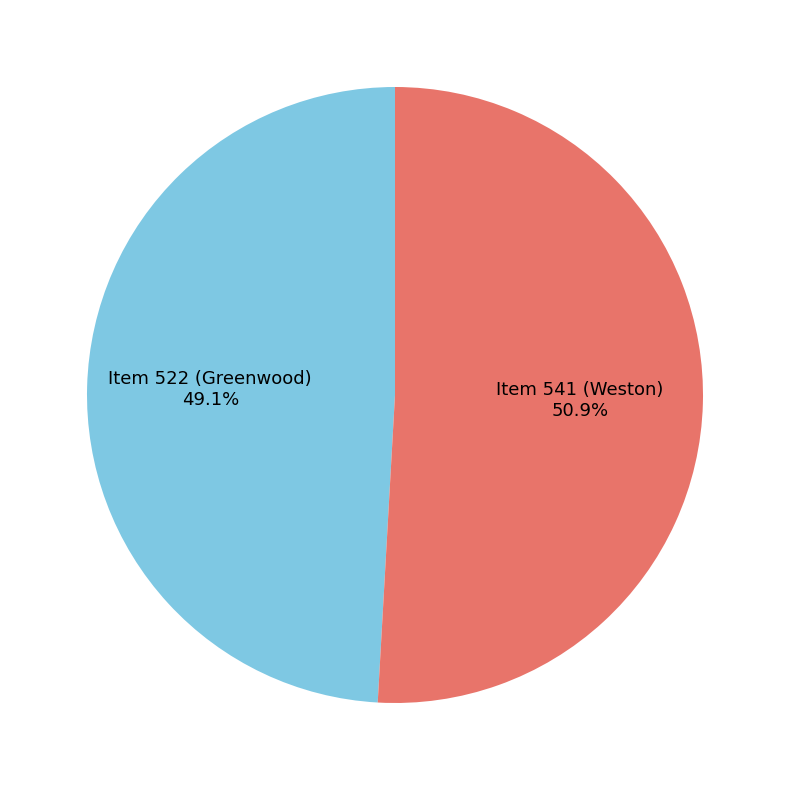

Which has a higher value, Item 541 (Weston) or Item 522 (Greenwood)?

Item 541 (Weston)